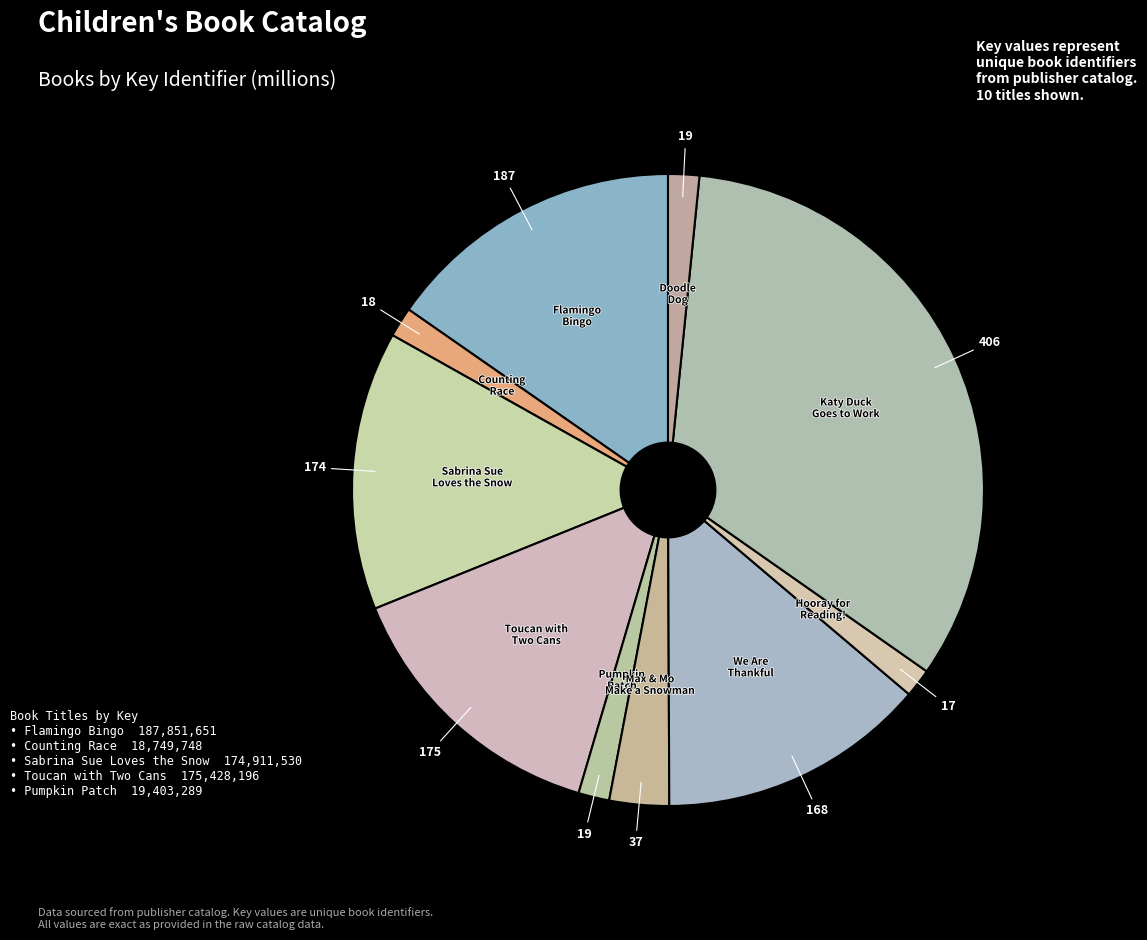

Does Katy Duck Goes to Work represent more than half of the total?

No